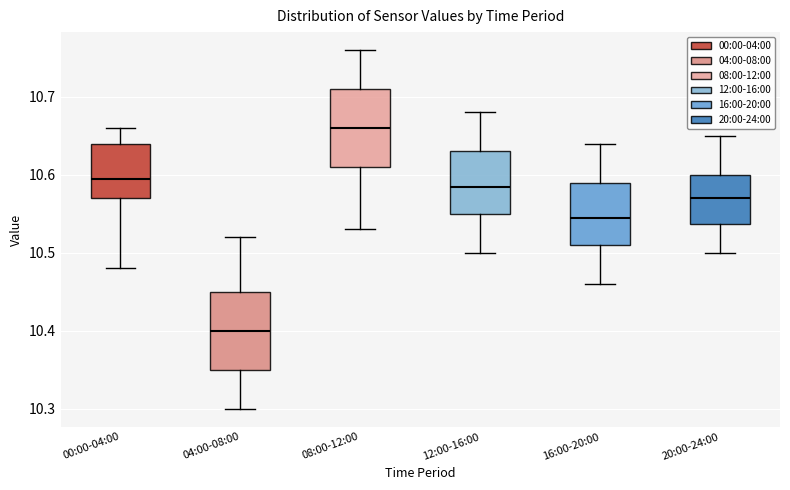

Reading left to right, read every box against the y-axis: the position of its median line, the range the box covers, and the ends of its whiskers. The values are not printed on the chart, so give them approximately, as read against the axis.

00:00-04:00: median 10.60, box 10.57 to 10.64, whiskers 10.48 to 10.66
04:00-08:00: median 10.40, box 10.35 to 10.45, whiskers 10.30 to 10.52
08:00-12:00: median 10.66, box 10.61 to 10.71, whiskers 10.53 to 10.76
12:00-16:00: median 10.59, box 10.55 to 10.63, whiskers 10.50 to 10.68
16:00-20:00: median 10.55, box 10.51 to 10.59, whiskers 10.46 to 10.64
20:00-24:00: median 10.57, box 10.54 to 10.60, whiskers 10.50 to 10.65